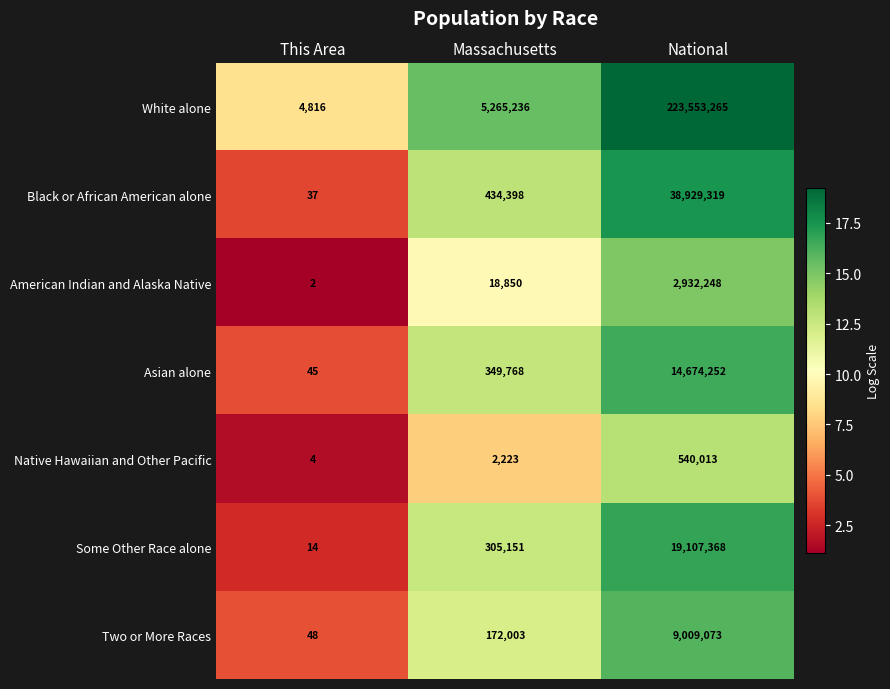

At which label does Native Hawaiian and Other Pacific reach its peak?

National